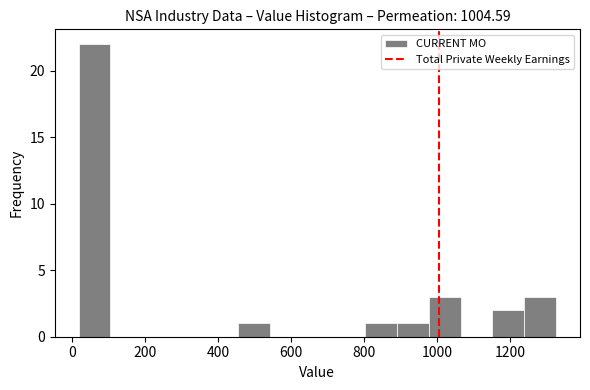

What is the height of the bar covering 1160 to 1240 on the x-axis? Neither the bar edges nor the heights are printed on the chart, so give them approximately, as read against the axes.

2